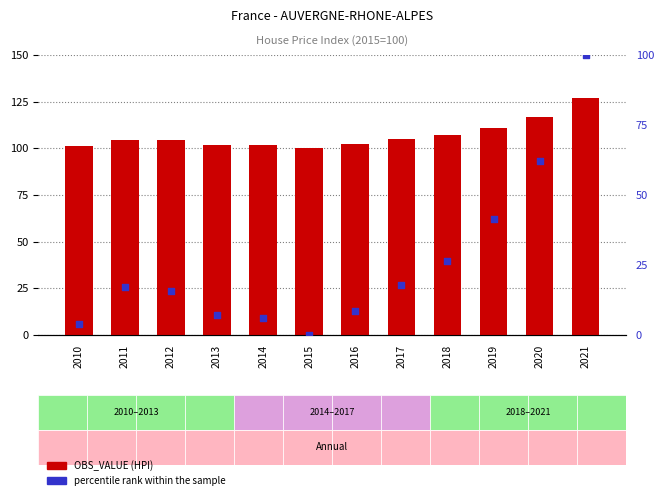

At which category is the sum across all series the highest?

2021